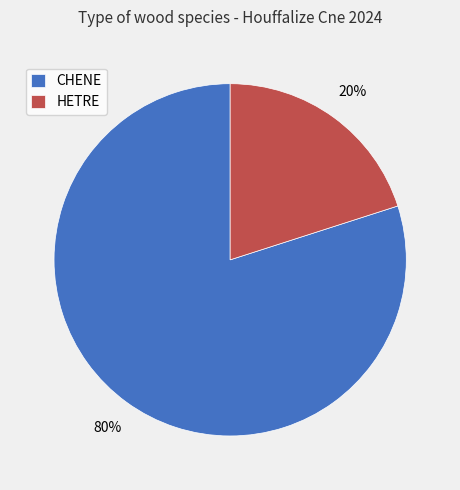

Combined, do HETRE and CHENE account for over 50%?

Yes